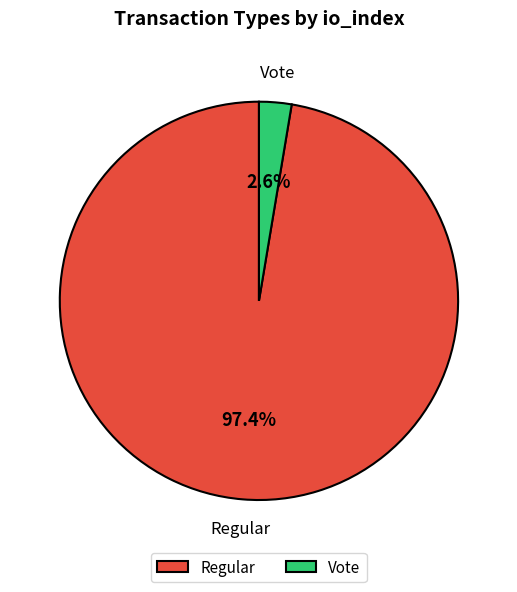

What is the majority slice?

Regular